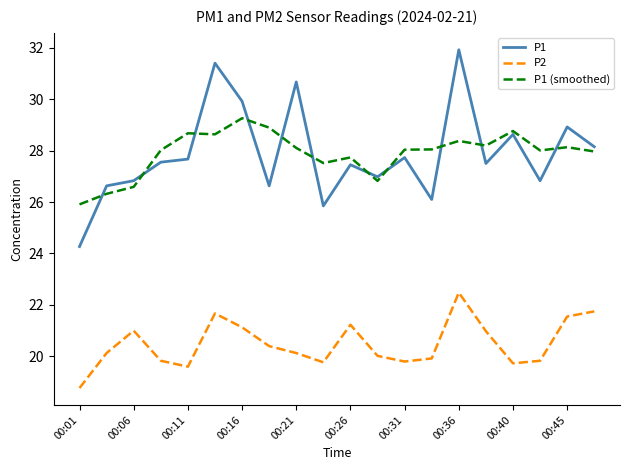

Is this an area chart (filled region under the line)?

No